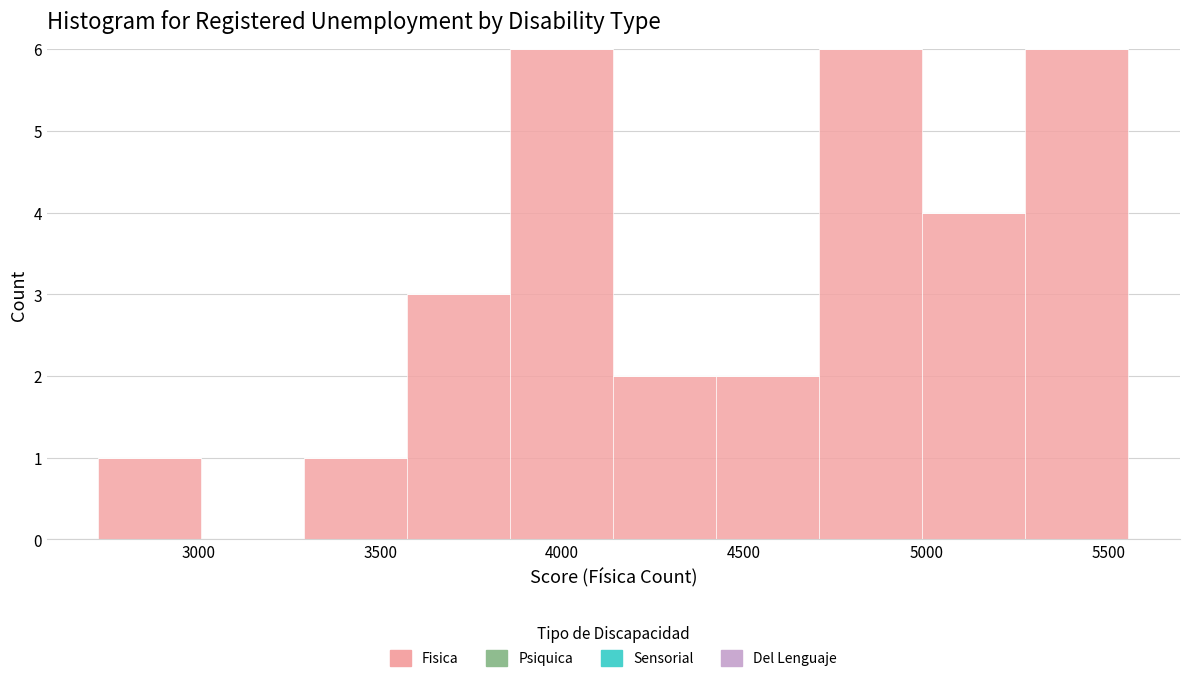

Reading left to right, transcribe this chart: for each bar, give the range it covers on the x-axis and its height. Neither the bar edges nor the heights are printed on the chart, so give them approximately, as read against the axes.

2750 to 3000: 1
3000 to 3300: 0
3300 to 3600: 1
3600 to 3850: 3
3850 to 4150: 6
4150 to 4400: 2
4400 to 4700: 2
4700 to 5000: 6
5000 to 5250: 4
5250 to 5550: 6